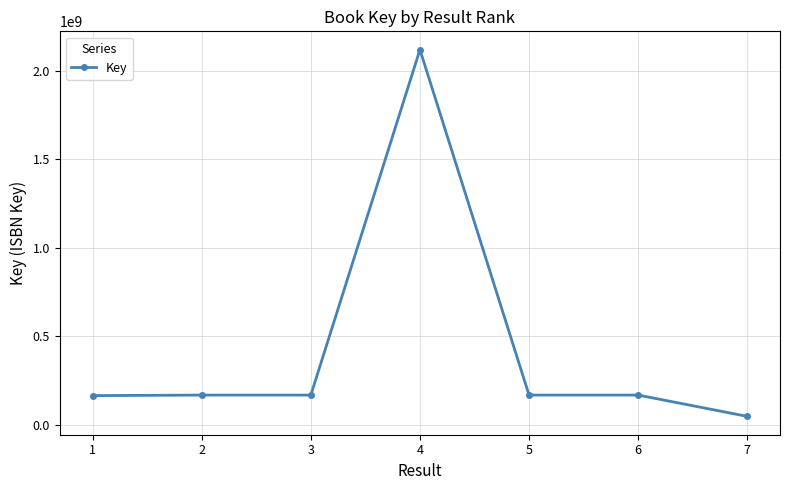

What is the approximate value at 2, to the nearest 10?

169056090